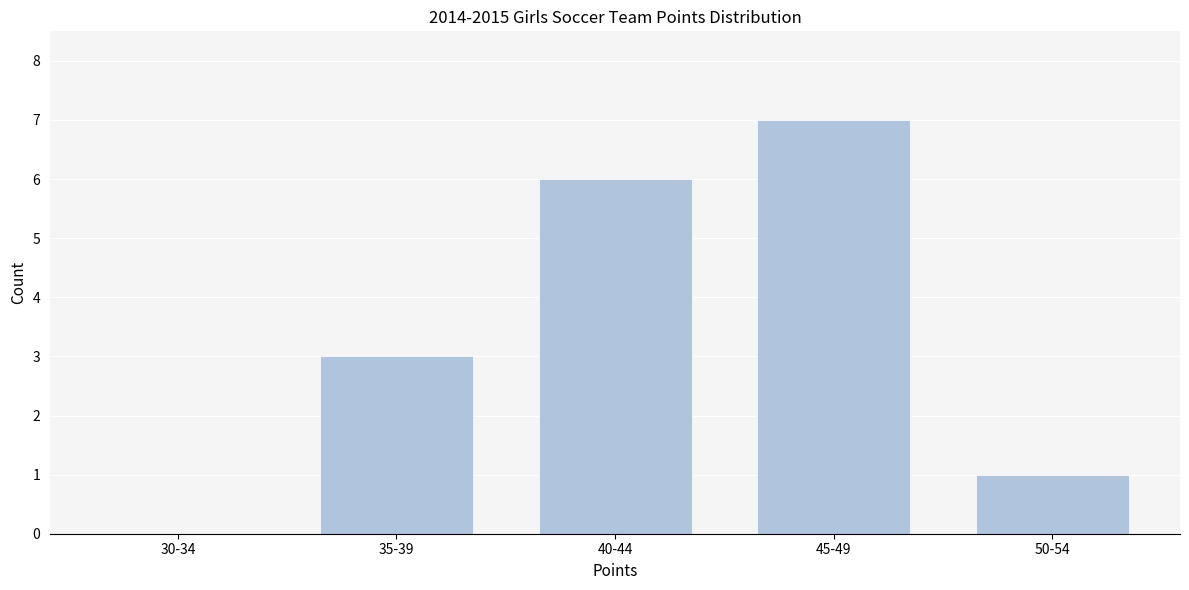

Reading right to left, transcribe all the data shown in this chart.

50-54=1	45-49=7	40-44=6	35-39=3	30-34=0